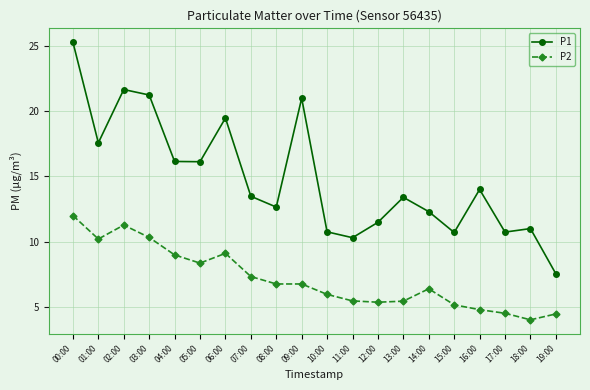

Between 00:00 and 10:00, which series saw the biggest shift?

P1